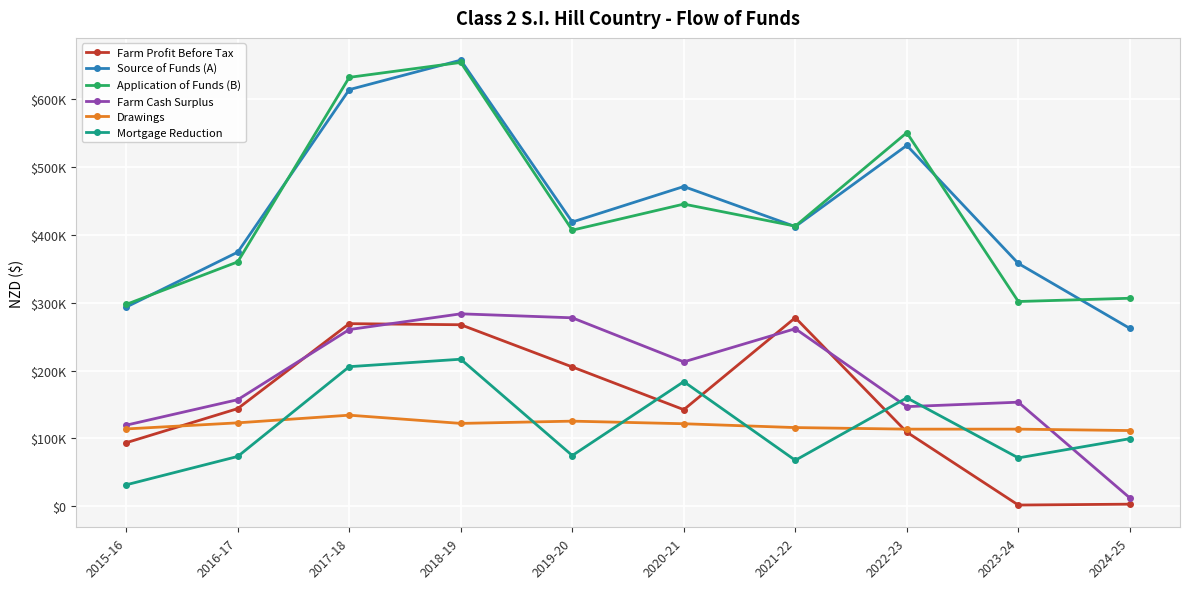

What is the label of the 9th point from the right?

2016-17